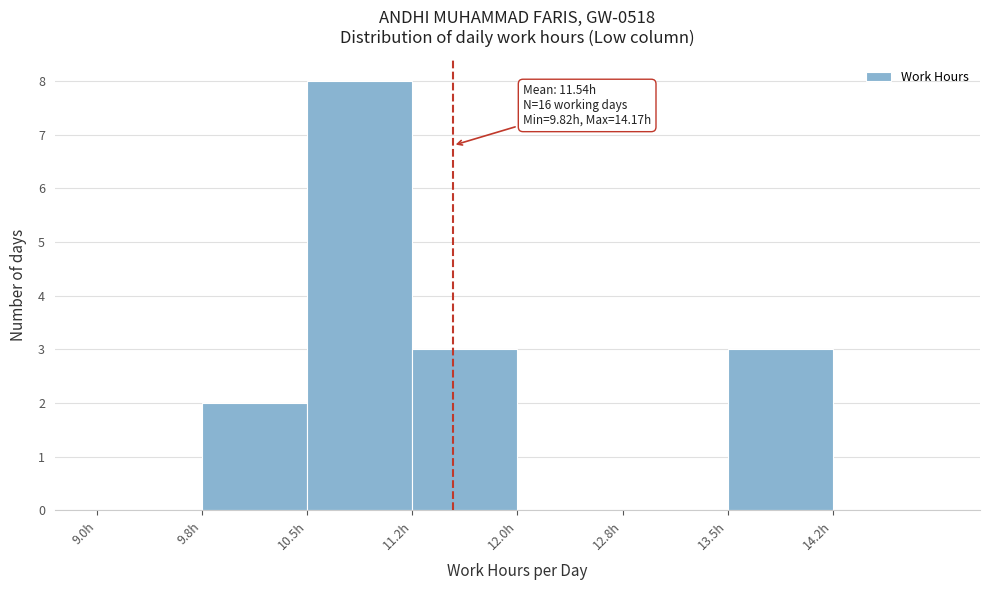

Which range on the x-axis has the tallest bar?

10.50 to 11.25